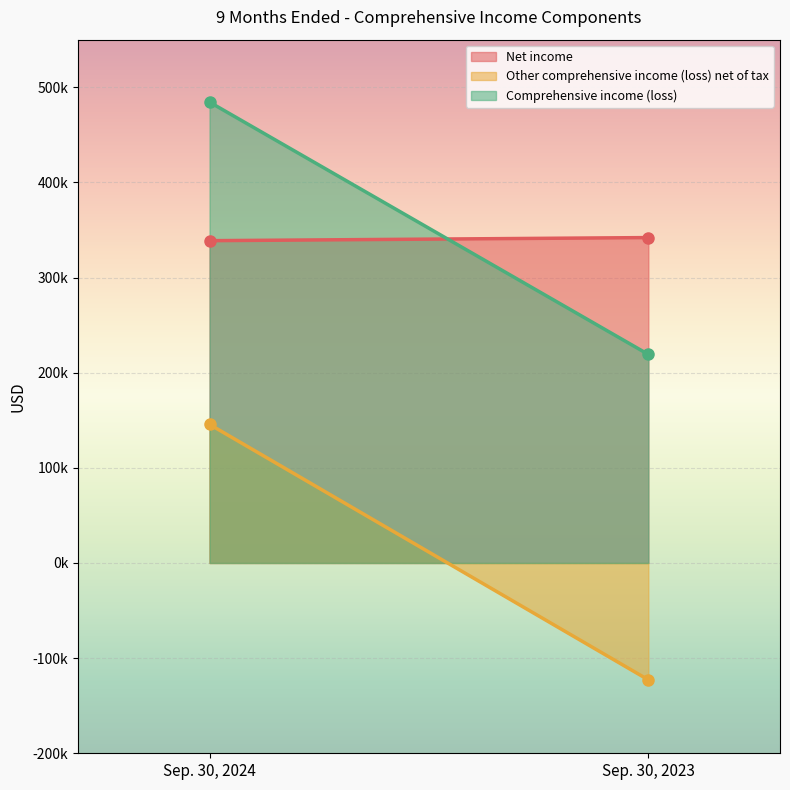

Which series has the largest range (max minus min)?

Other comprehensive income (loss) net of tax